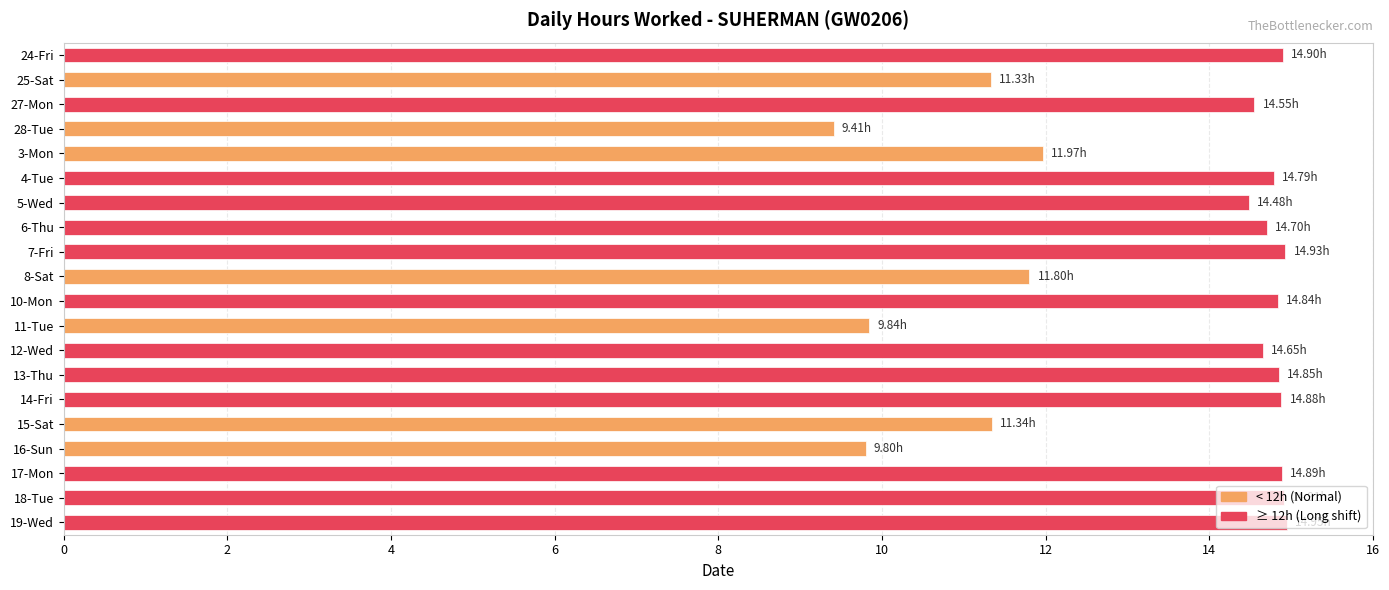

What is the sum of all values?

267.8